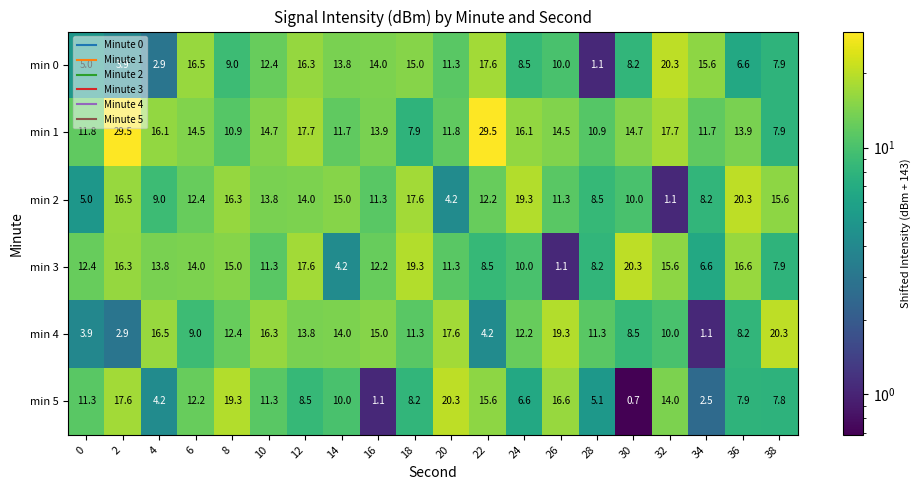

What is the spread (max minus min) of values at 14?

10.8